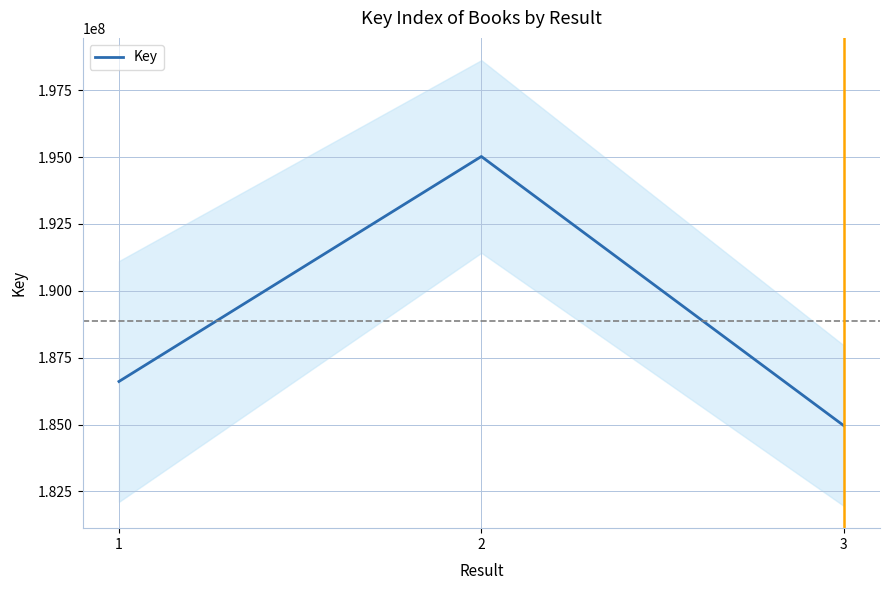

List the labels in order of value, largest first.

2, 1, 3